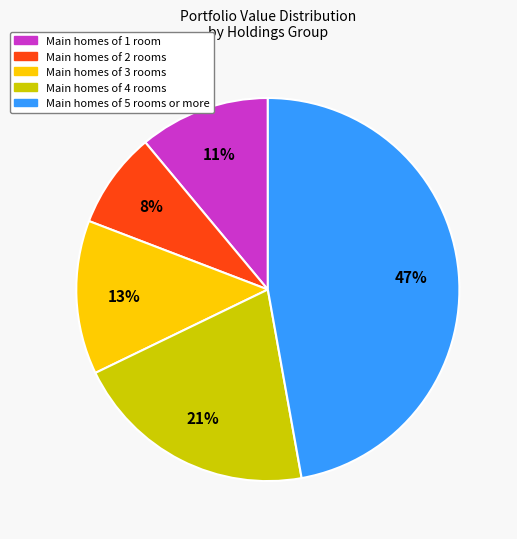

To the nearest percent, what is the average slice percentage?

20%